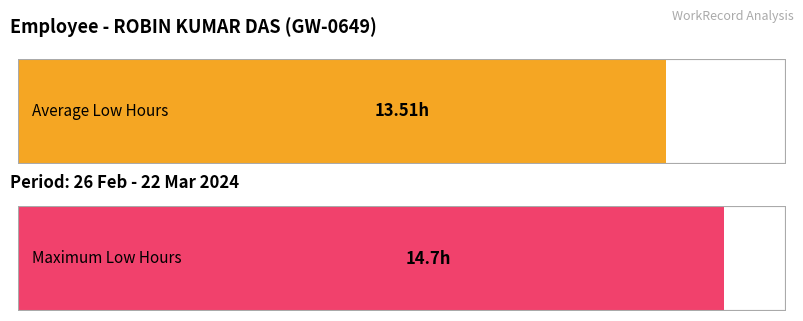

The value at 14-Thu is 4.8. True or false?

False